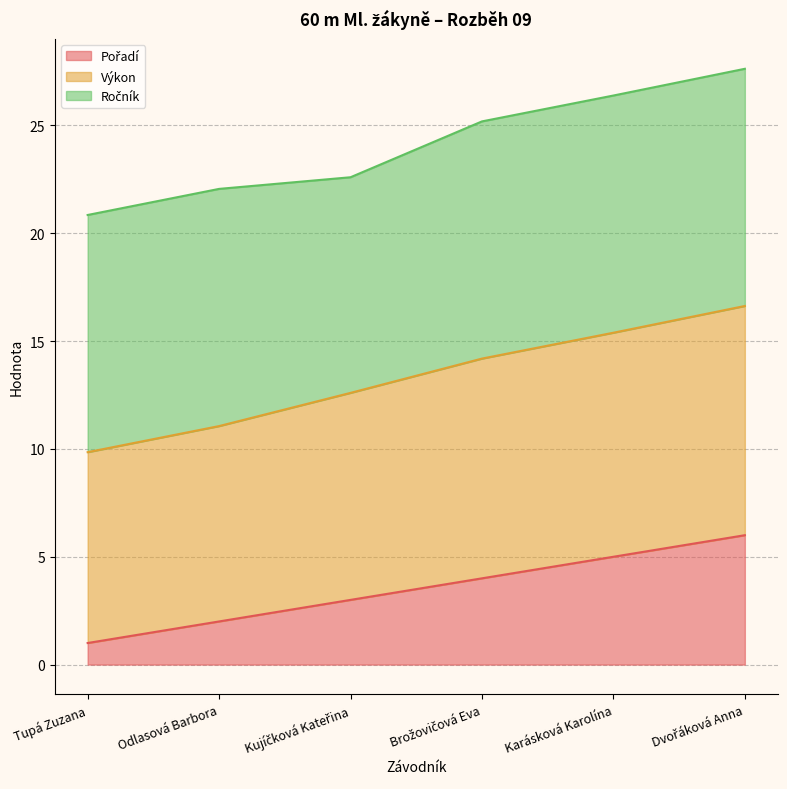

At which category is the sum across all series the highest?

Dvořáková Anna